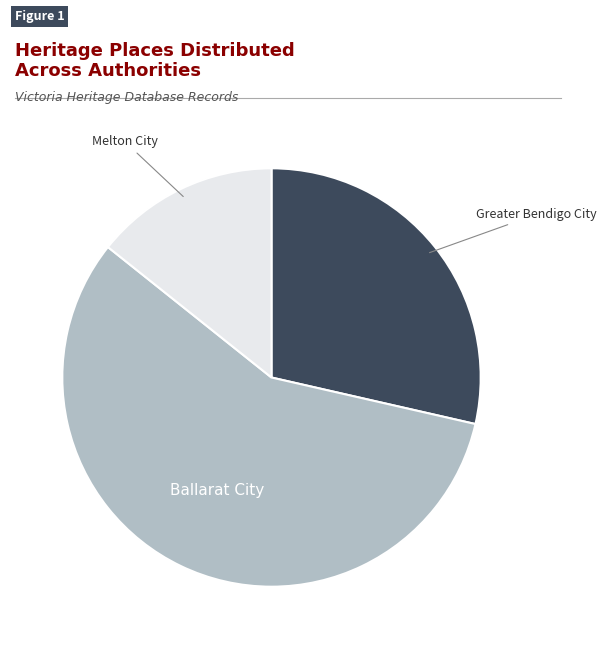

Rank the categories by value from highest to lowest.

Ballarat City, Greater Bendigo City, Melton City